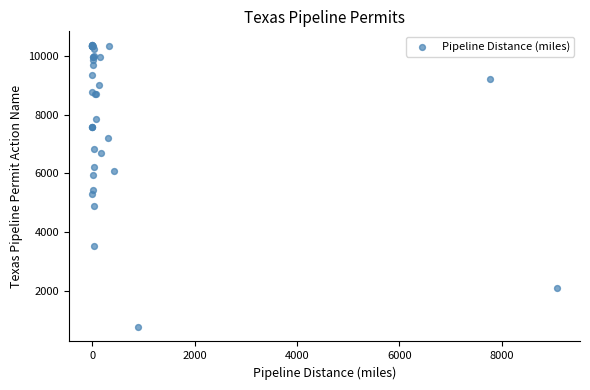

What Y value in the scatter plot is closest to 5557?

5418